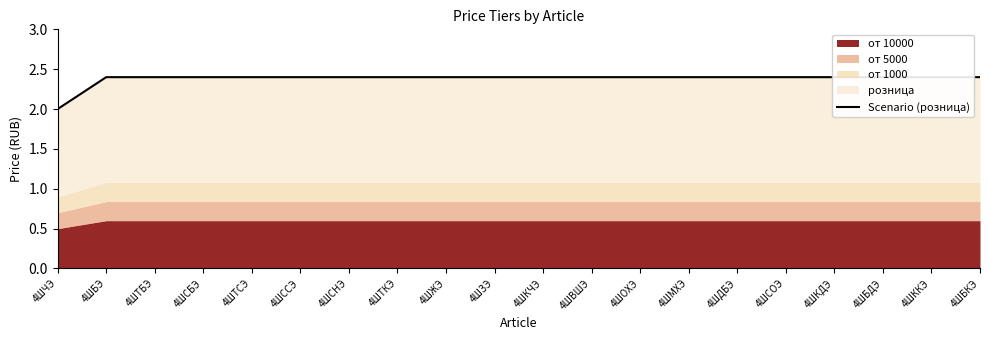

The chart shows a value of 2.4 at 4ШСБЭ. True or false?

True